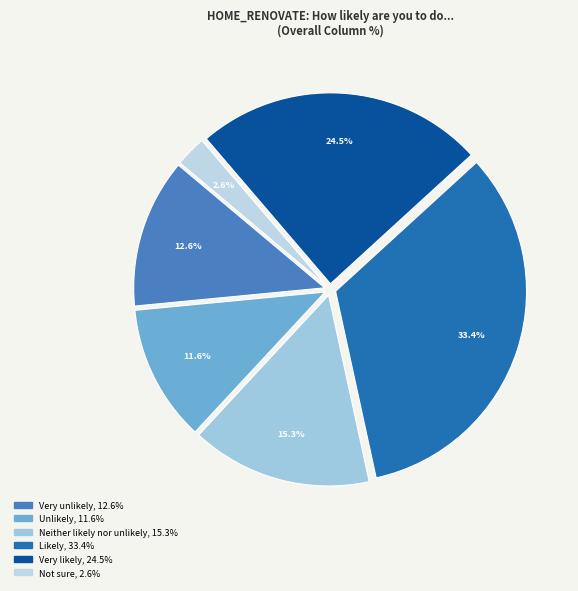

To the nearest percent, what is the difference between the largest and smallest slice percentages?

31%